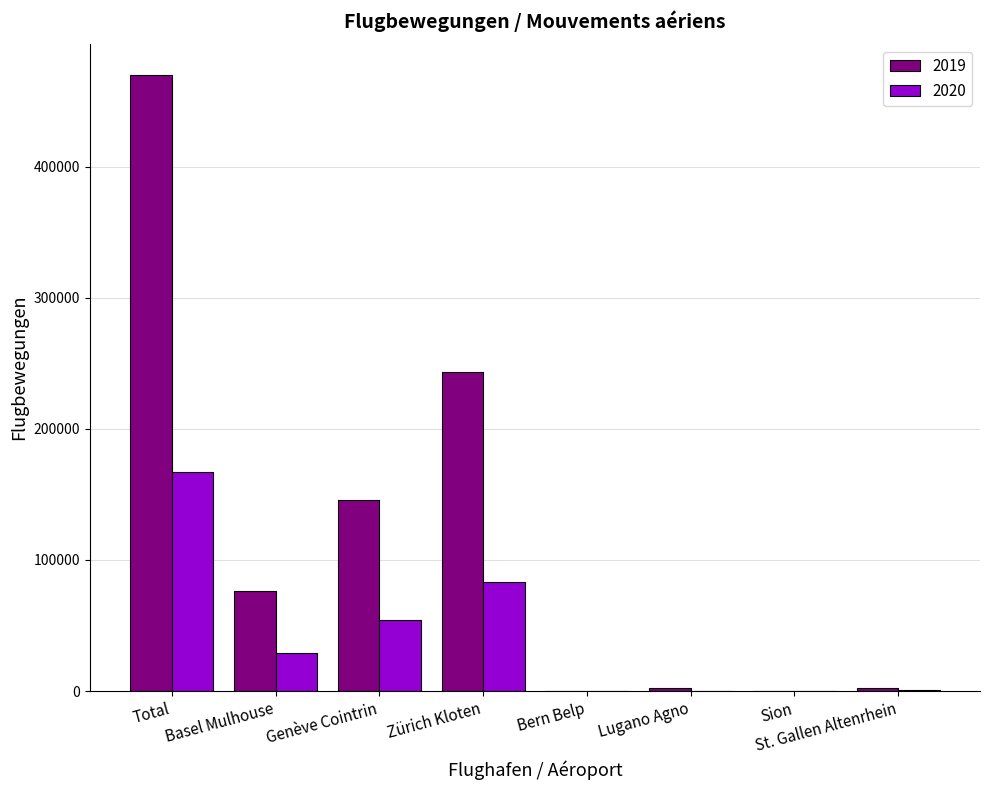

Which series has the largest total across all categories?

2019